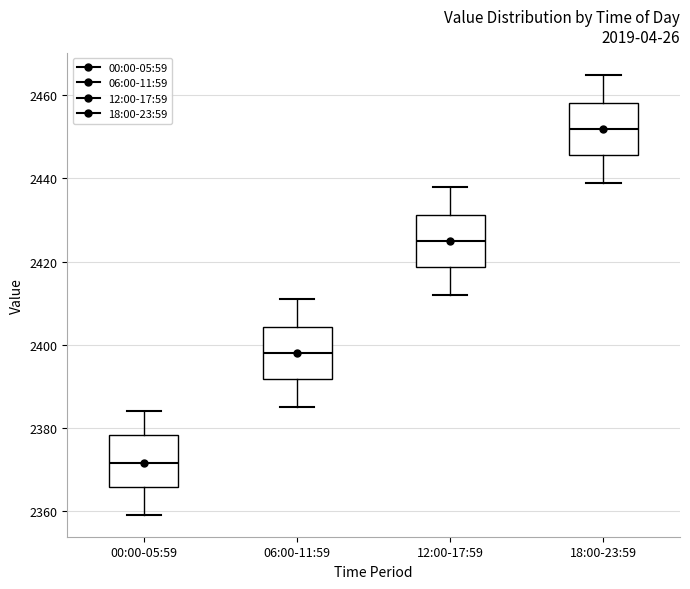

Reading left to right, read every box against the y-axis: the position of its median line, the range the box covers, and the ends of its whiskers. The values are not printed on the chart, so give them approximately, as read against the axis.

00:00-05:59: median 2372, box 2366 to 2378, whiskers 2360 to 2384
06:00-11:59: median 2398, box 2392 to 2404, whiskers 2386 to 2412
12:00-17:59: median 2426, box 2418 to 2432, whiskers 2412 to 2438
18:00-23:59: median 2452, box 2446 to 2458, whiskers 2440 to 2466